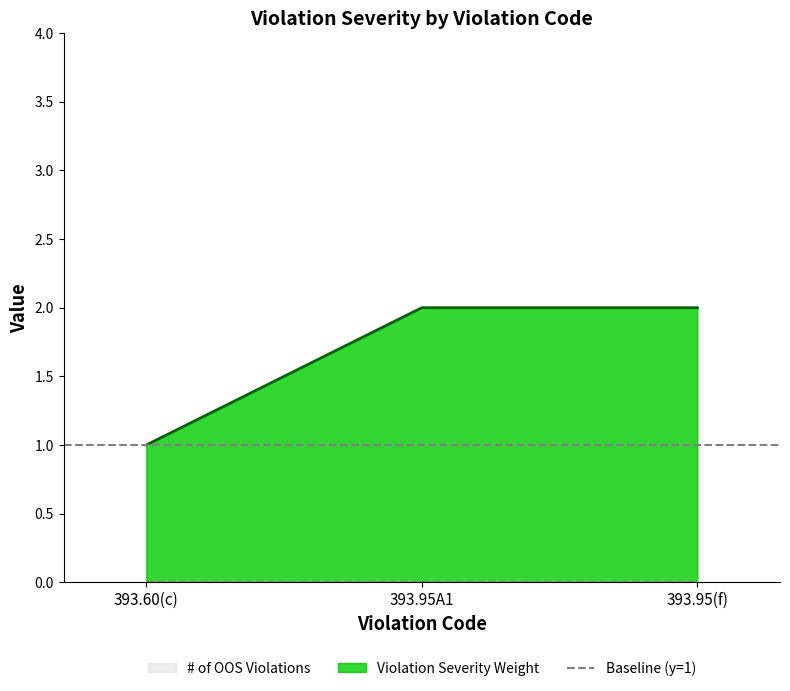

Where is the data nearest to the value 1?

393.60(c)